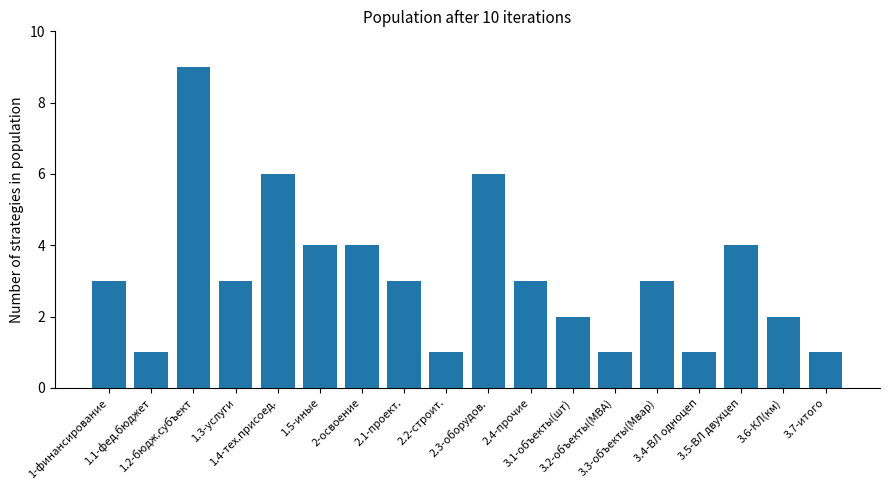

How many bars are there in total?

18